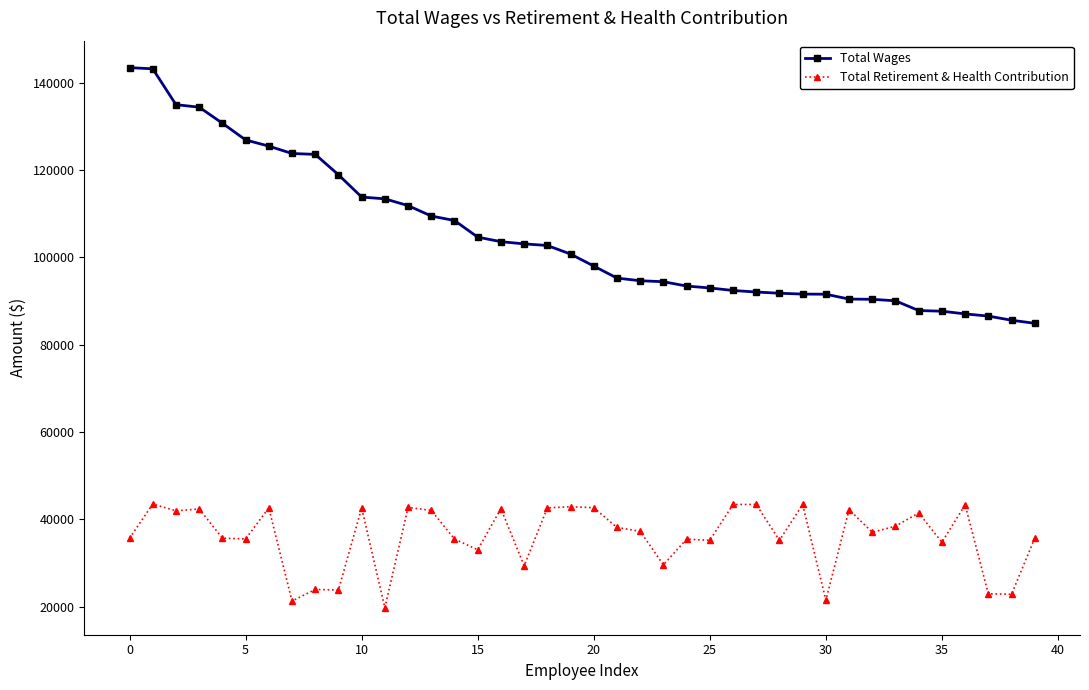

True or false: Total Wages and Total Retirement & Health Contribution cross at least once.

False